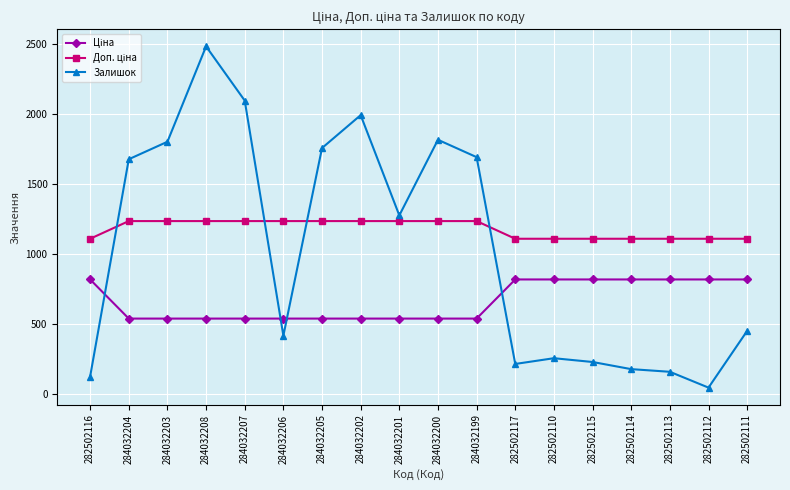

Count the number of categories in the chart.

18